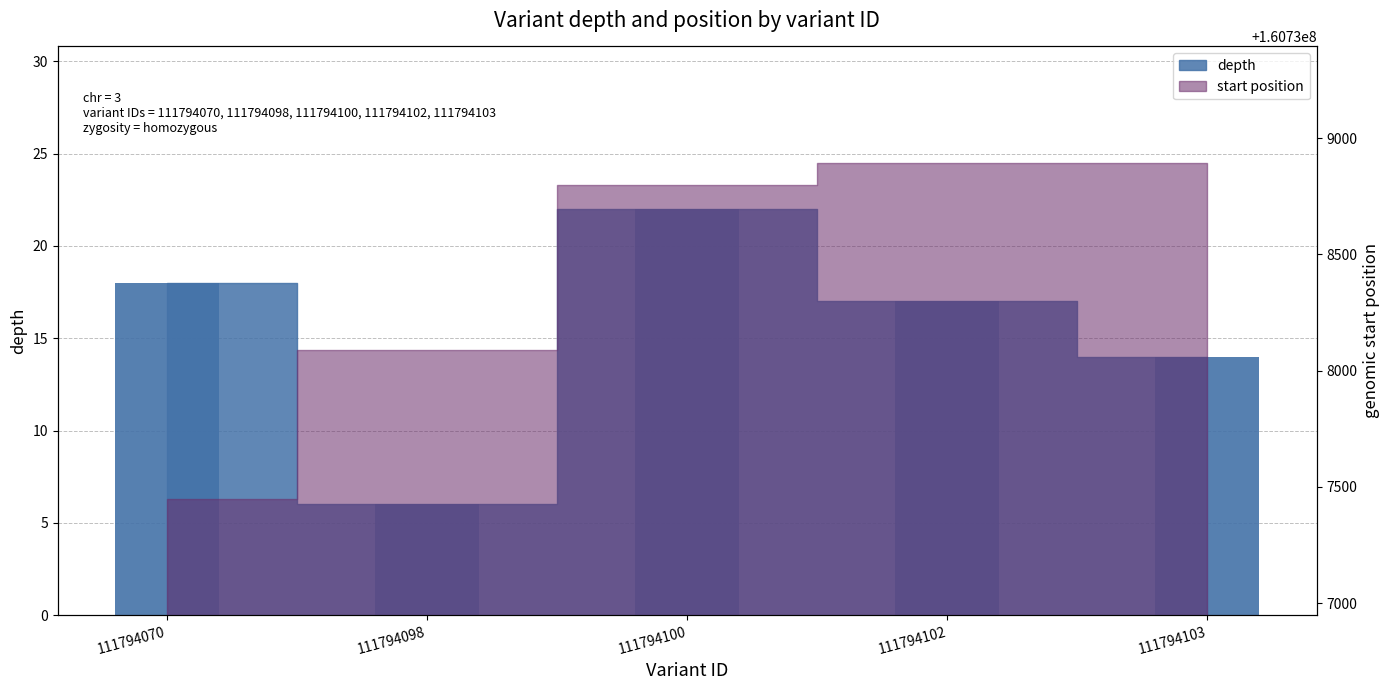

Which category has the lowest value across all series?

111794098